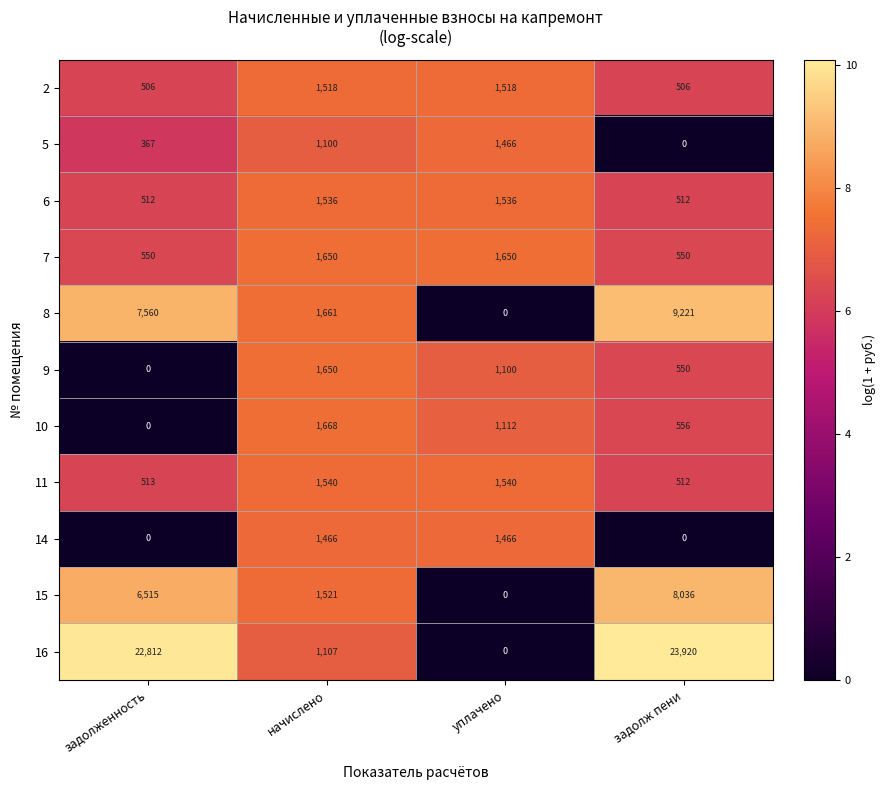

List the labels in order of 9 value, smallest first.

задолженность, задолж пени, уплачено, начислено